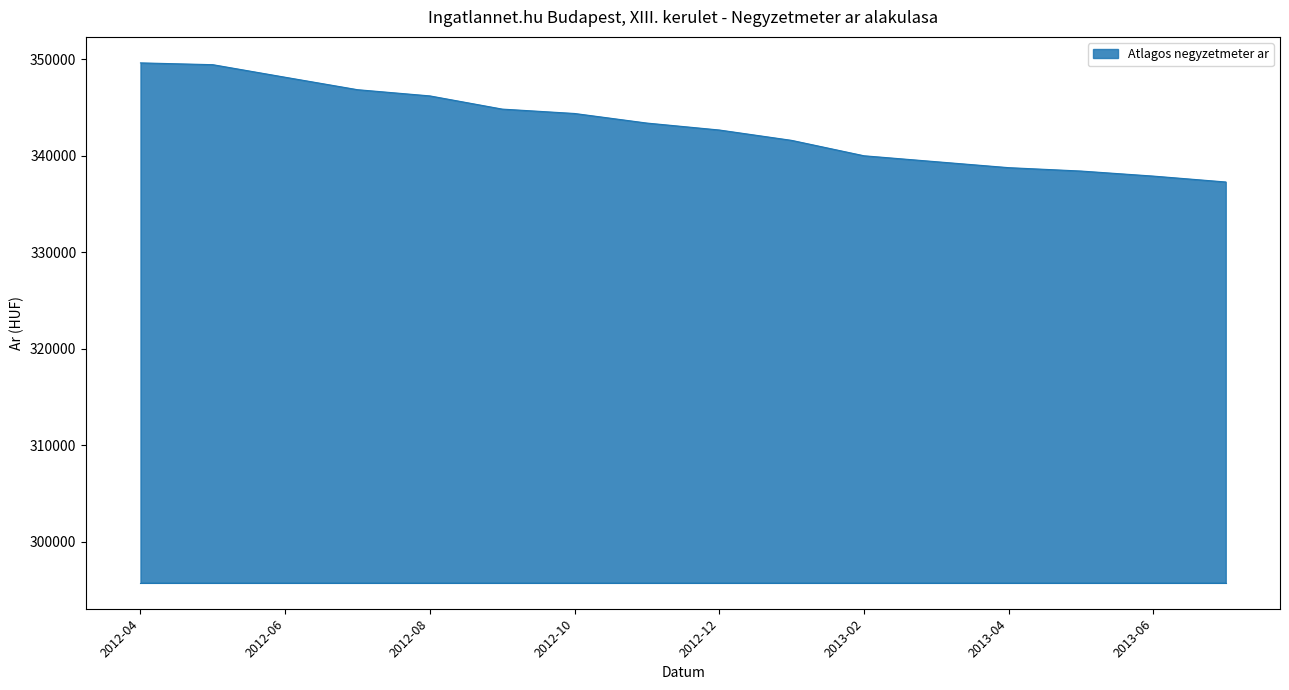

What is the difference between the maximum and minimum values?

12346